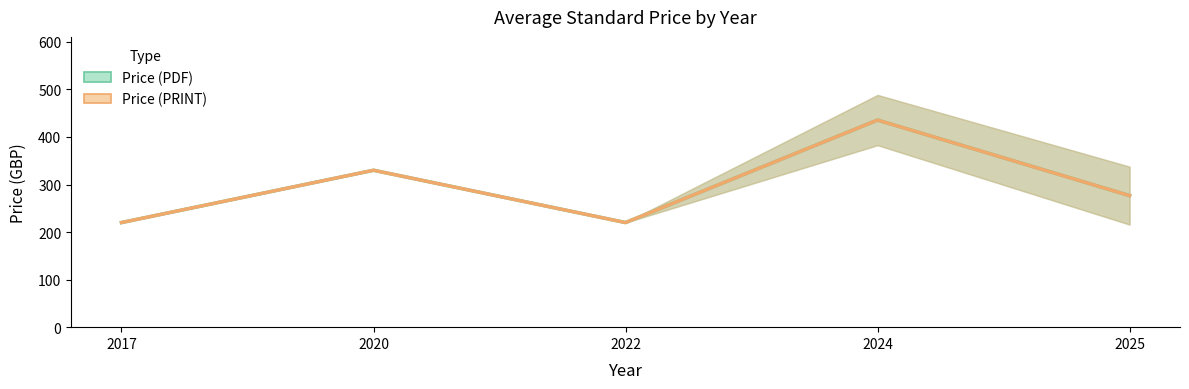

Reading right to left, transcribe all the data shown in this chart.

Price (PDF): 276.7	435.6	220.0	330.0	220.0
Price (PRINT): 276.7	435.6	220.0	330.0	220.0